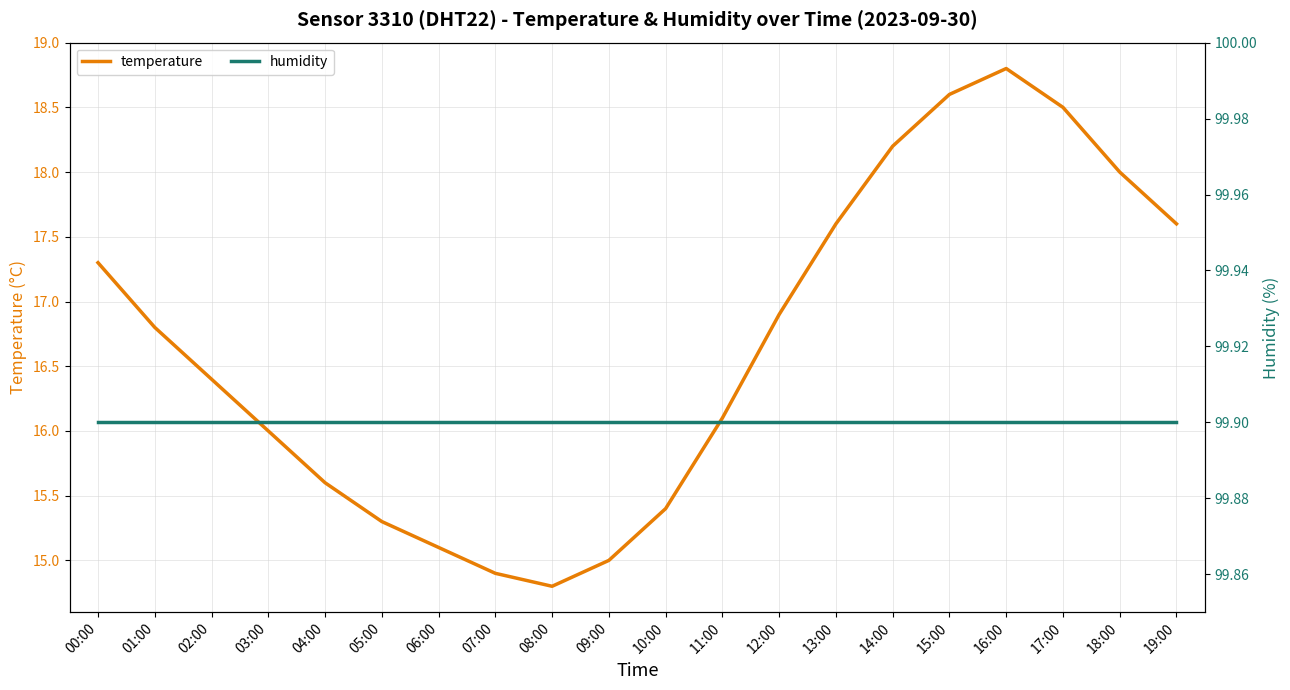

What is the average value of the temperature series?

16.6